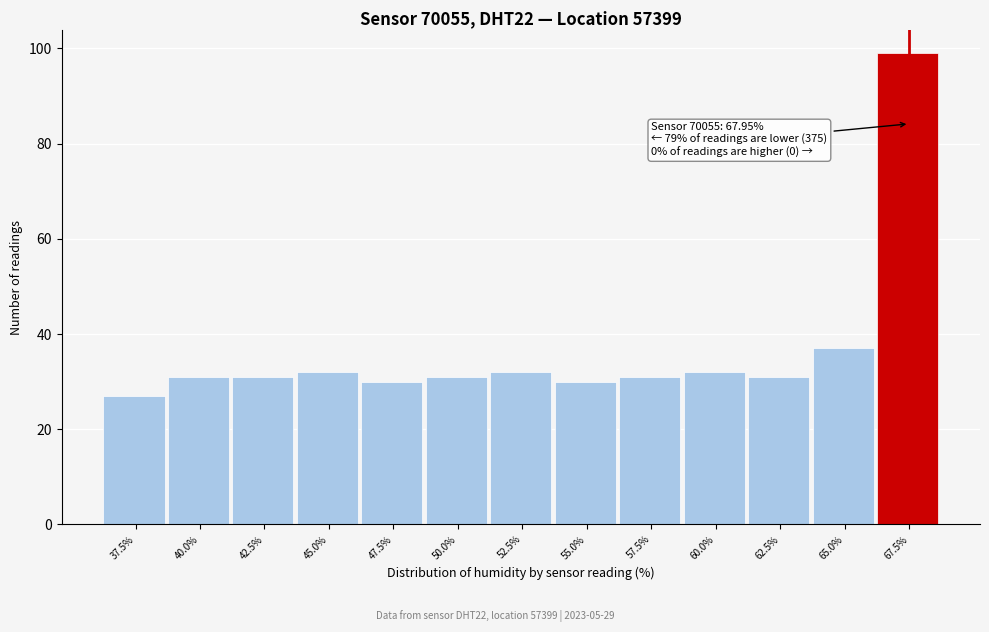

Reading right to left, what are all the values shown in this chart?

67.5%=99	65.0%=37	62.5%=31	60.0%=32	57.5%=31	55.0%=30	52.5%=32	50.0%=31	47.5%=30	45.0%=32	42.5%=31	40.0%=31	37.5%=27